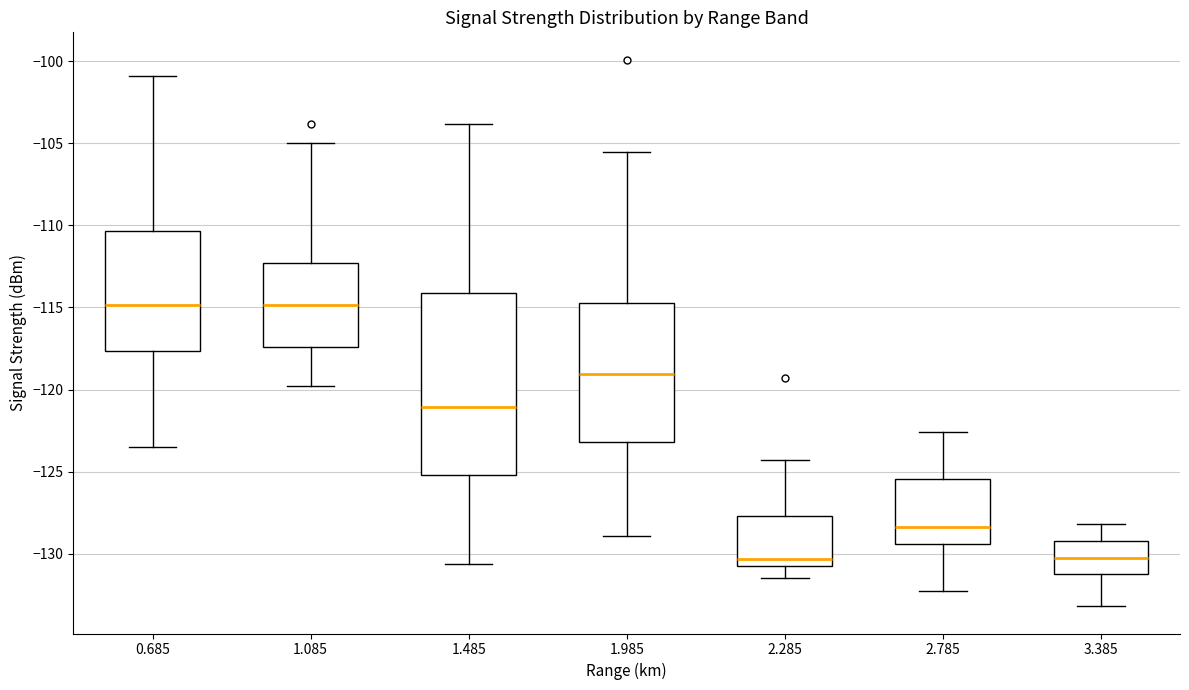

Where is the upper edge of the box at x = 0.685 on the y-axis? The values are not printed on the chart, so give them approximately, as read against the axis.

-110.5